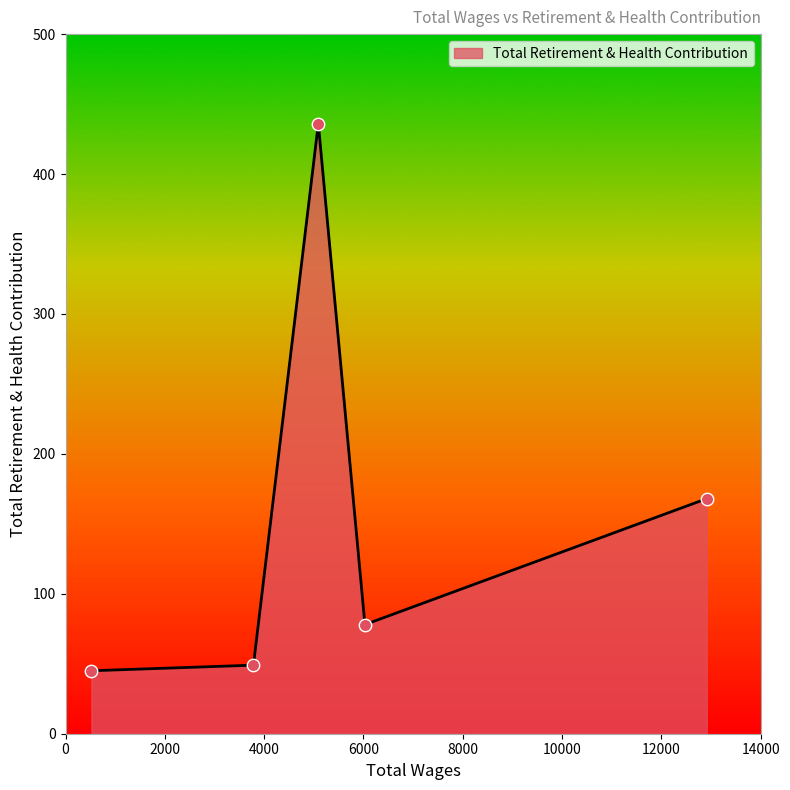

What is the sum of all values?

776